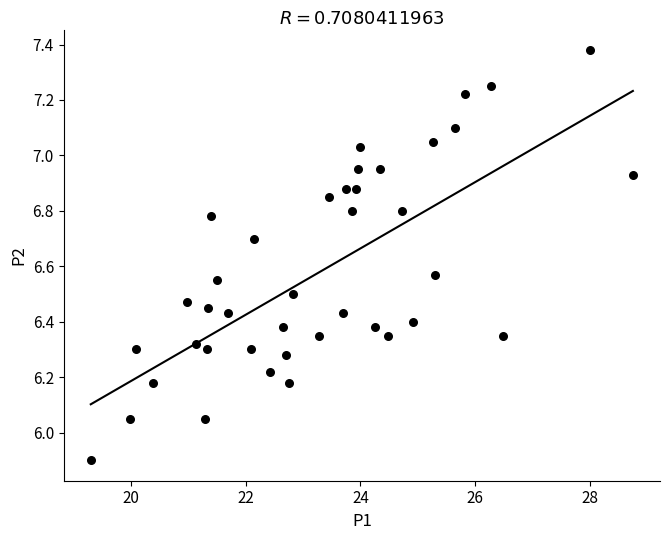

What is the range of X values (max minus min)?

9.4